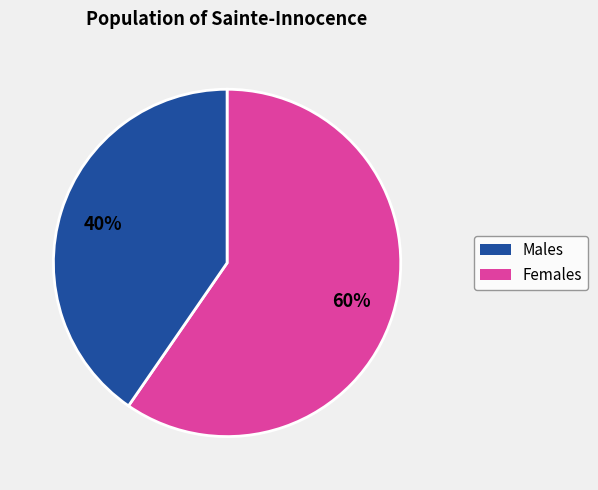

How many segments does this pie chart have?

2